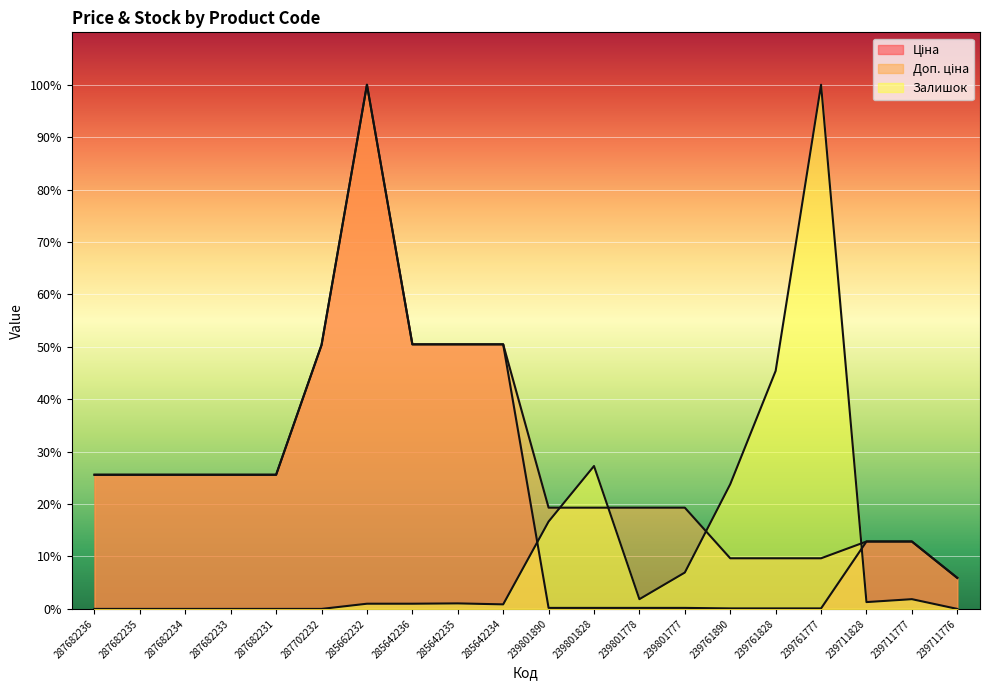

At which category is the sum across all series the highest?

285662232